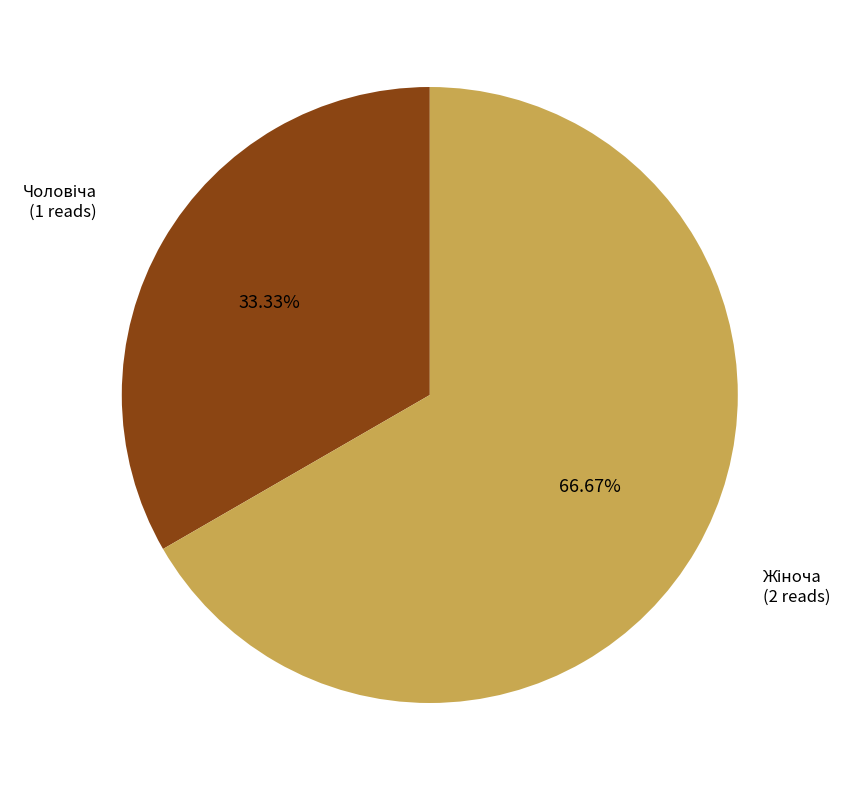

Is there a majority slice in this chart?

Yes